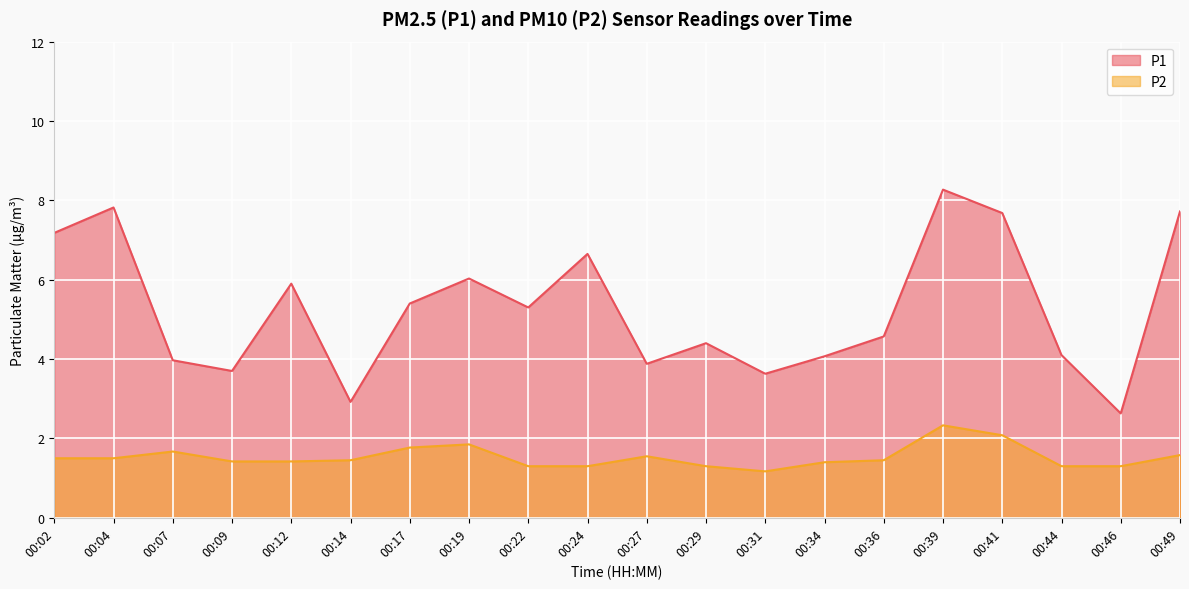

What are all the series names shown in the legend?

P1, P2